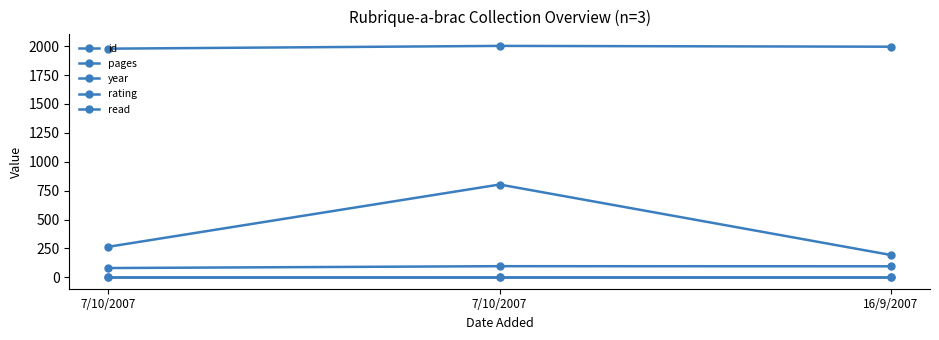

How many data points in year are less than 1996?

1